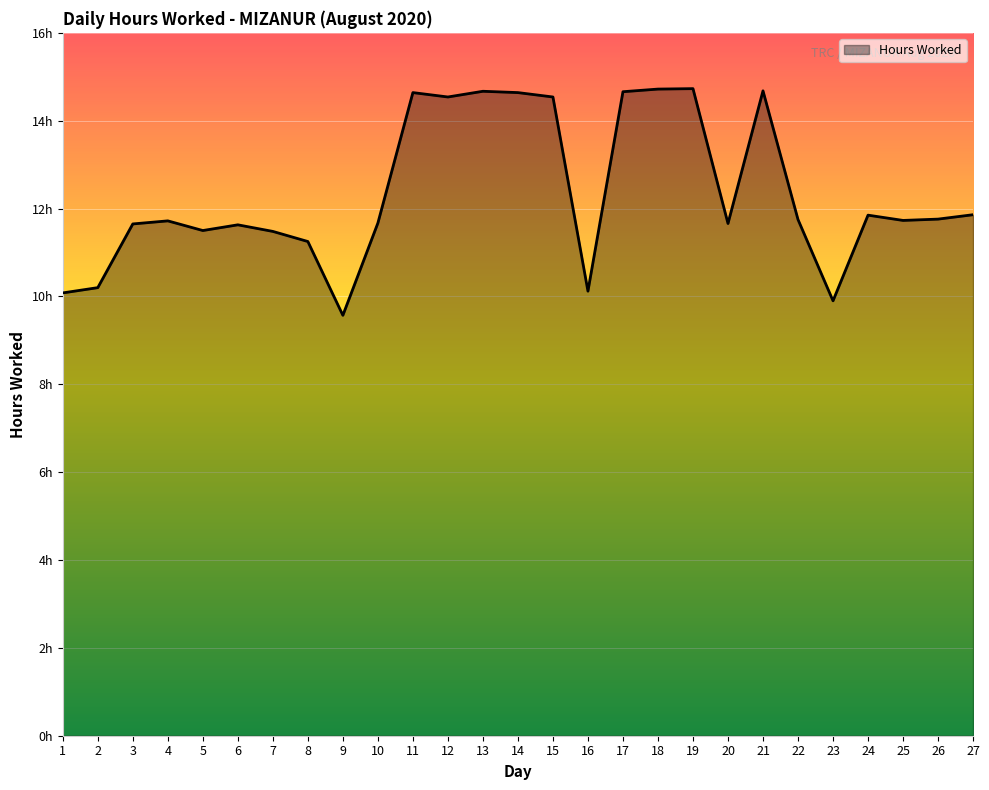

Does the chart display data point markers on the line(s)?

No